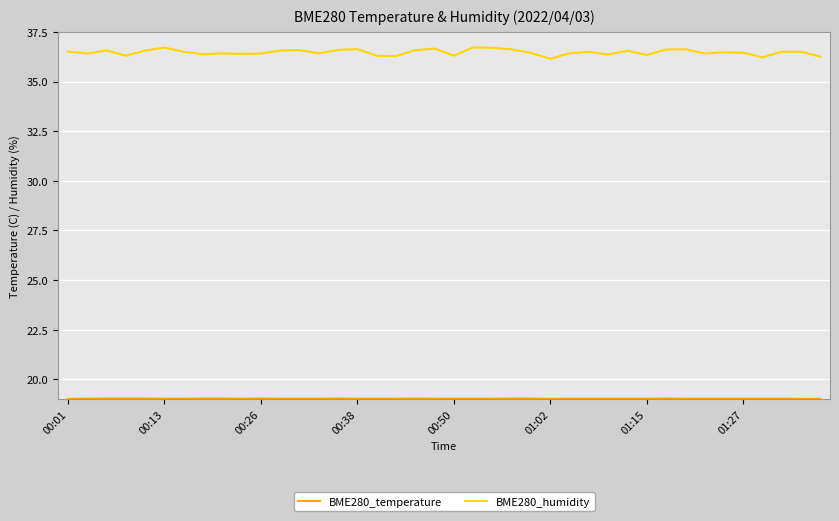

Which series has the widest spread of values?

BME280_humidity